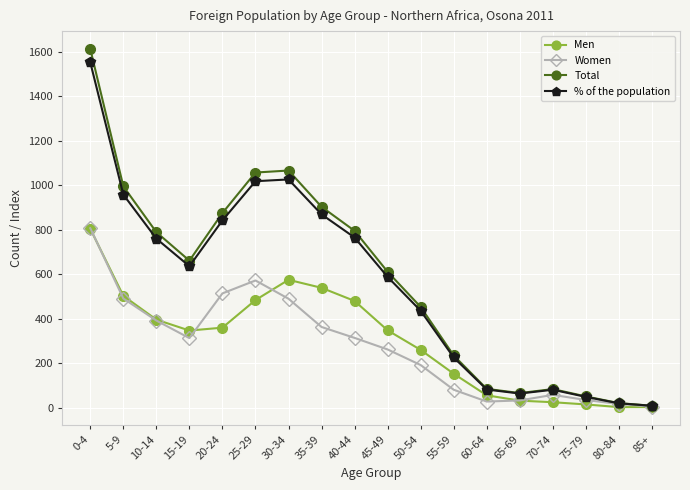

What is the greatest value displayed?

1613